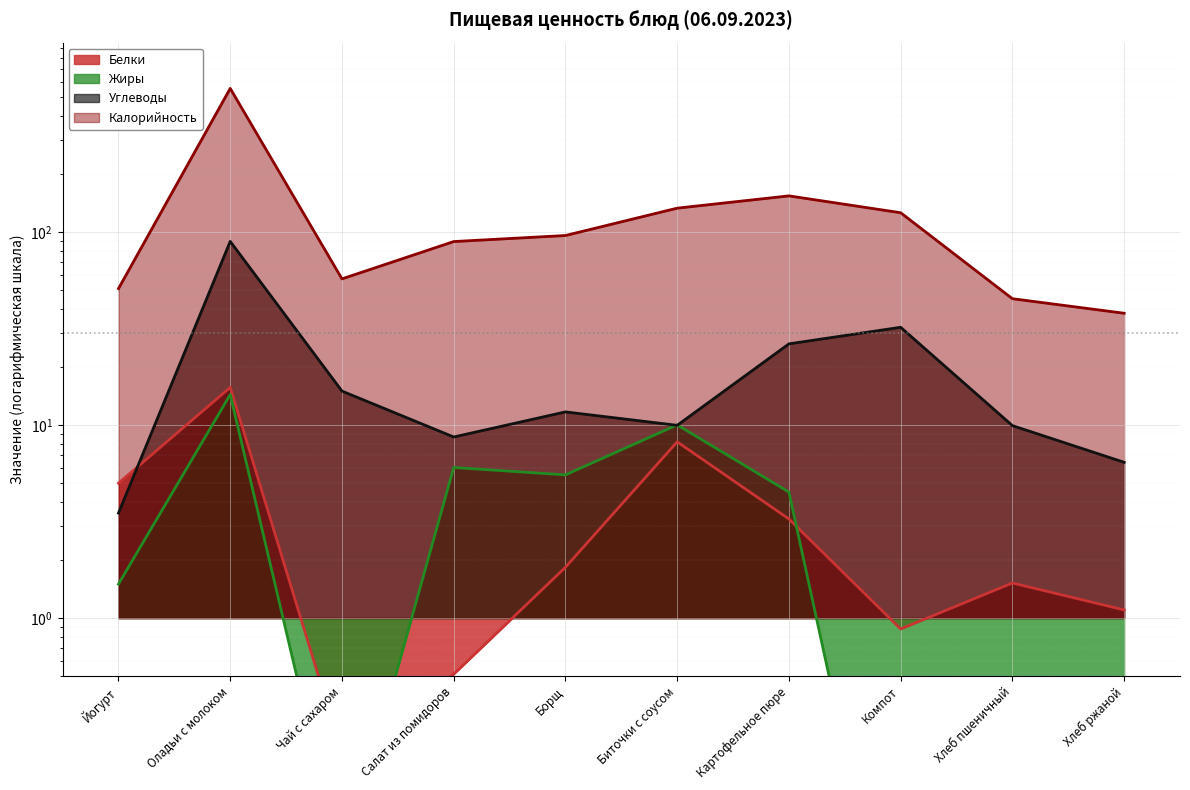

Reading left to right, transcribe all the data shown in this chart.

Калорийность: 51.0	555.9	57.3	89.4	96.1	133.2	154.2	126.1	45.2	38.0
Белки: 5.0	15.7	0.2	0.5	1.8	8.2	3.3	0.9	1.5	1.1
Жиры: 1.5	14.4	0.1	6.0	5.5	10.0	4.5	0.0	0.2	0.2
Углеводы: 3.5	89.6	15.0	8.7	11.7	10.0	26.4	32.1	9.9	6.4